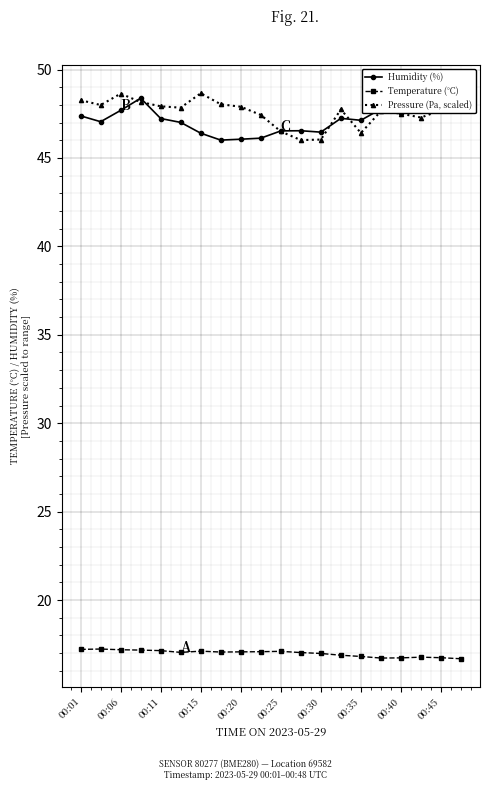

What is the value of the Humidity (%) point at the 2nd from the left?

47.0